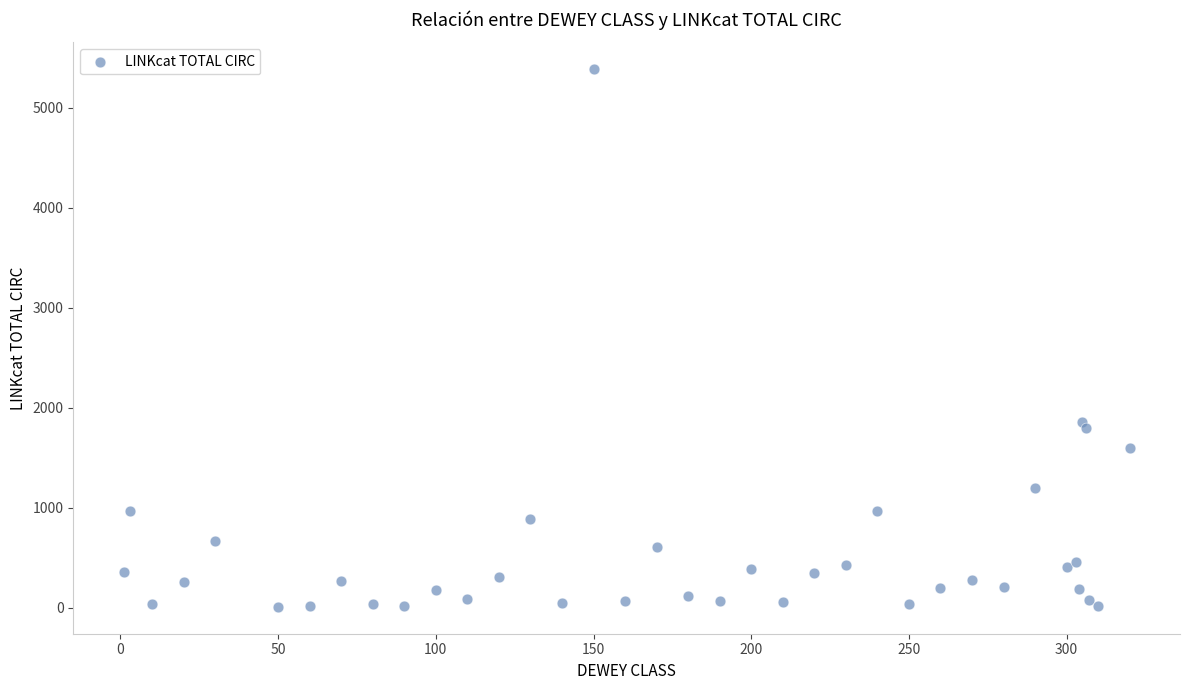

What Y value in the scatter plot is closest to 2695?

1854